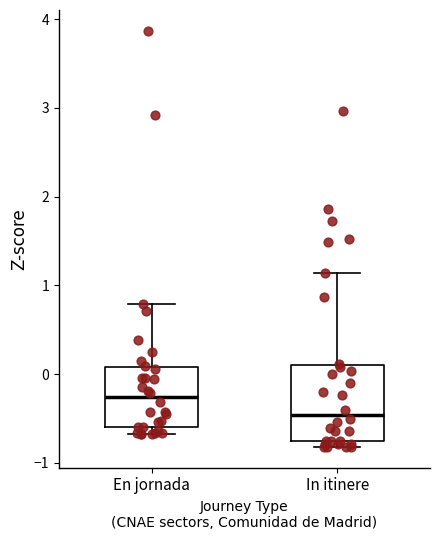

Which box's median line is the highest?

En jornada